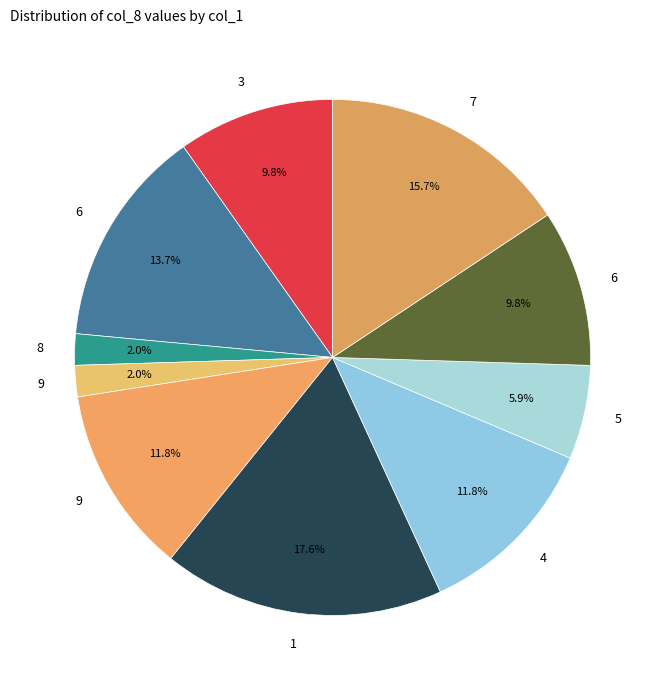

Which category has the smallest portion of the pie?

8